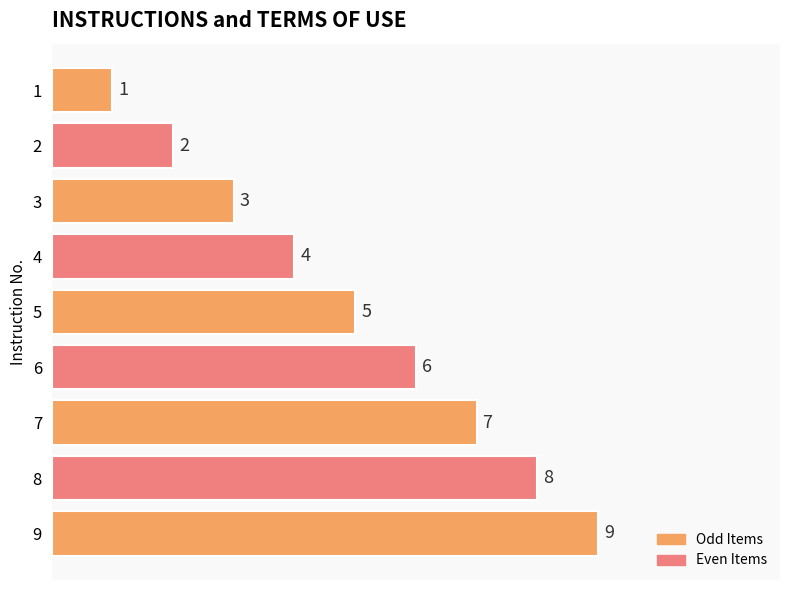

Rank the categories by value from lowest to highest.

1, 2, 3, 4, 5, 6, 7, 8, 9